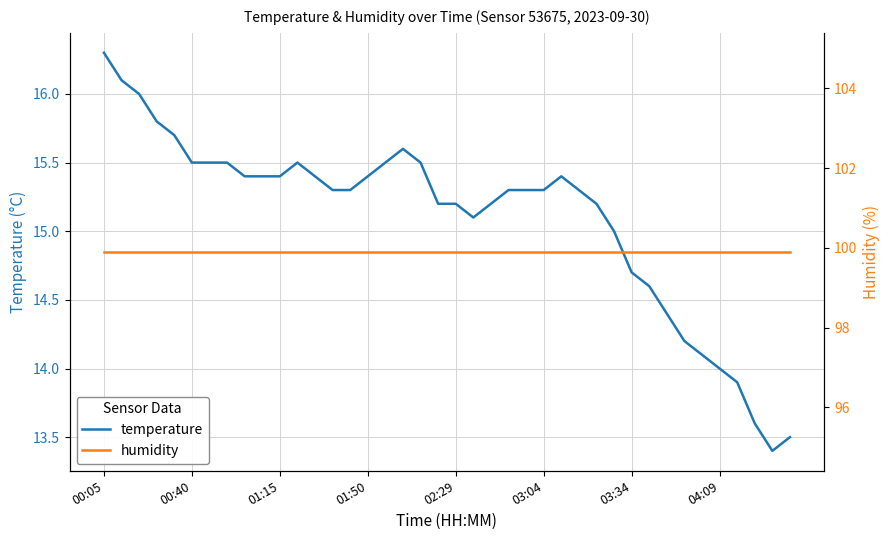

At which label is temperature closest to 14?

04:09